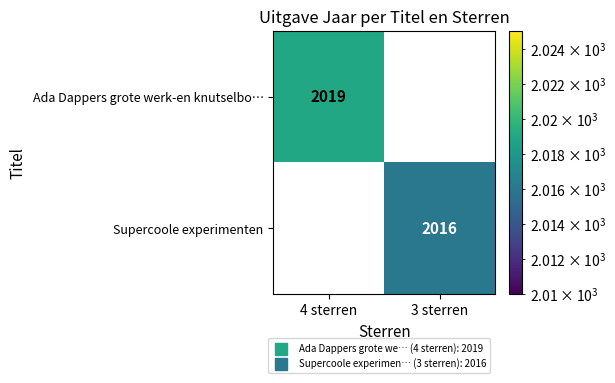

True or false: Supercoole experimenten has a value of 2016 at 3 sterren.

True